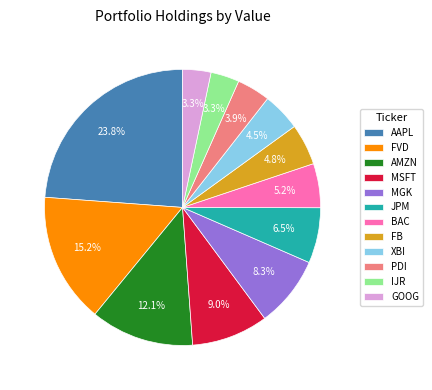

Count the number of slices in the pie.

12